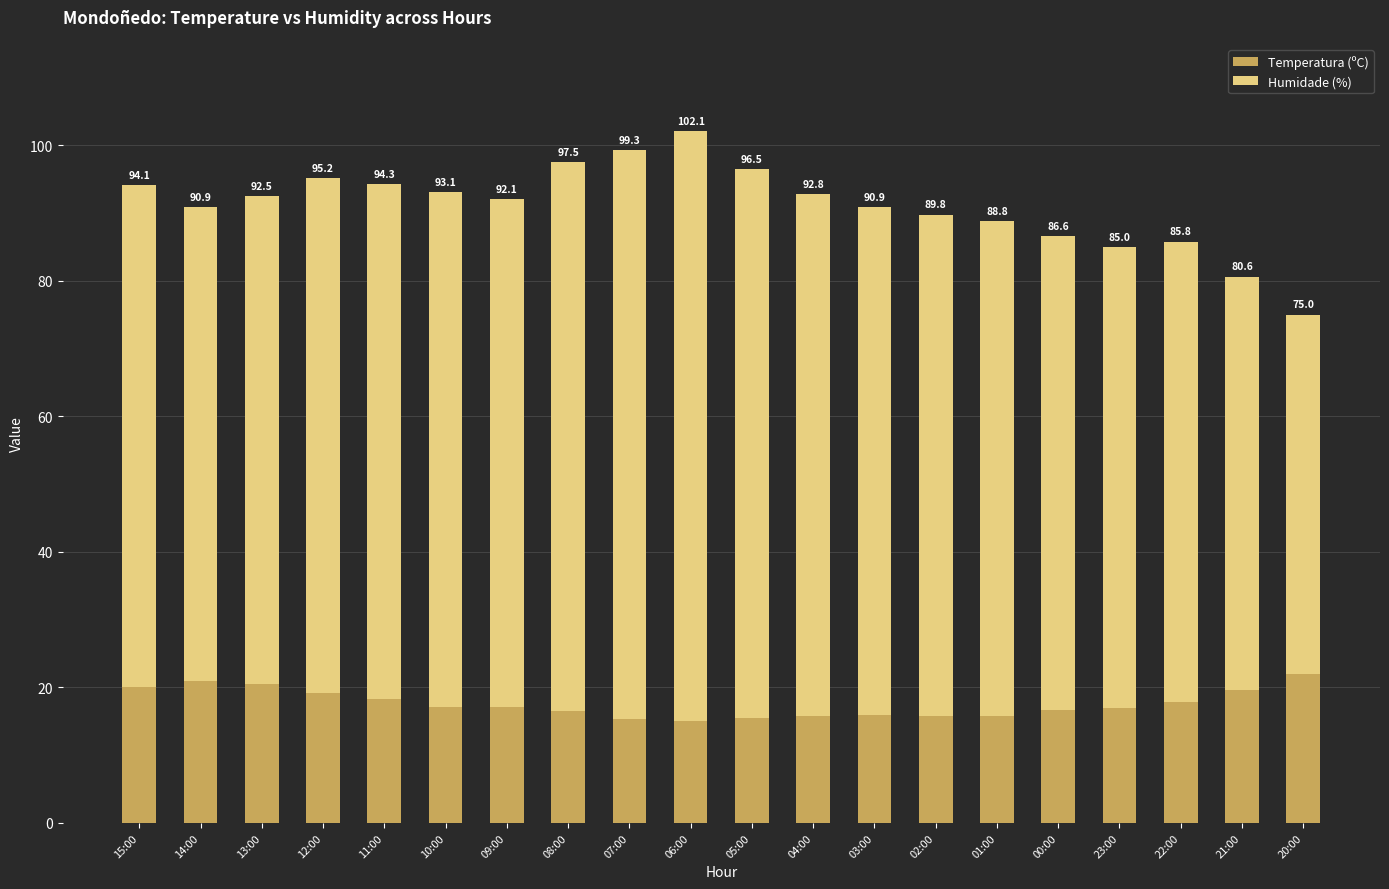

Where is Temperatura (ºC) nearest to the value 18?

22:00